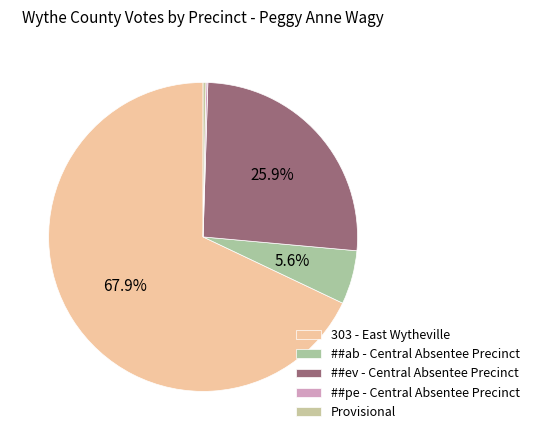

Which slice represents more than half of the pie?

303 - East Wytheville